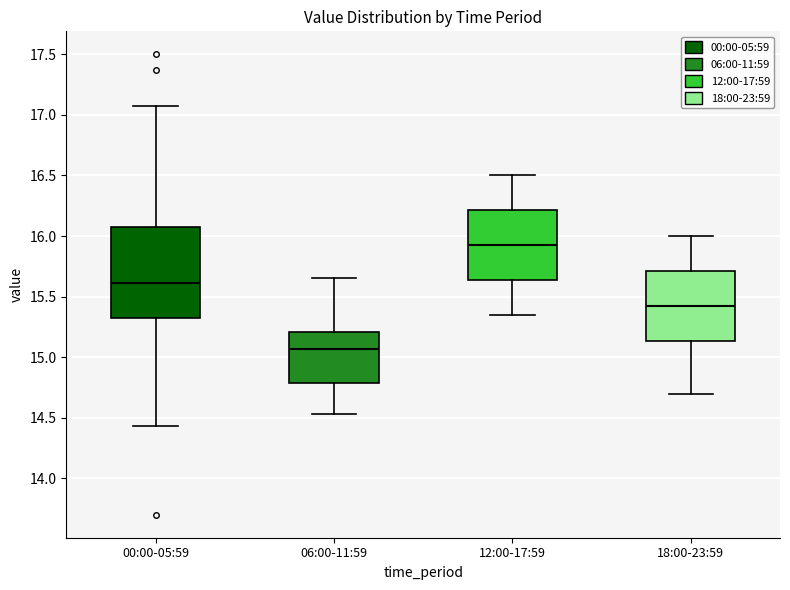

Comparing the boxes themselves (not the whiskers), which one is the tallest?

00:00-05:59